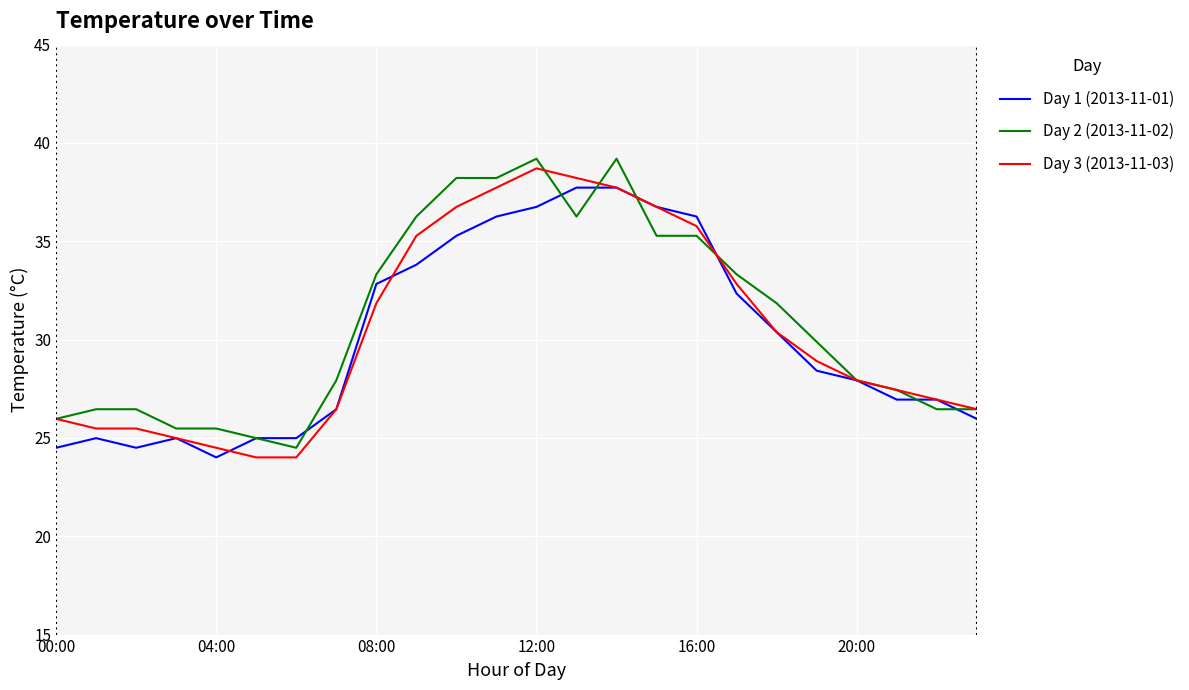

What is the minimum value shown in the chart?

24.0